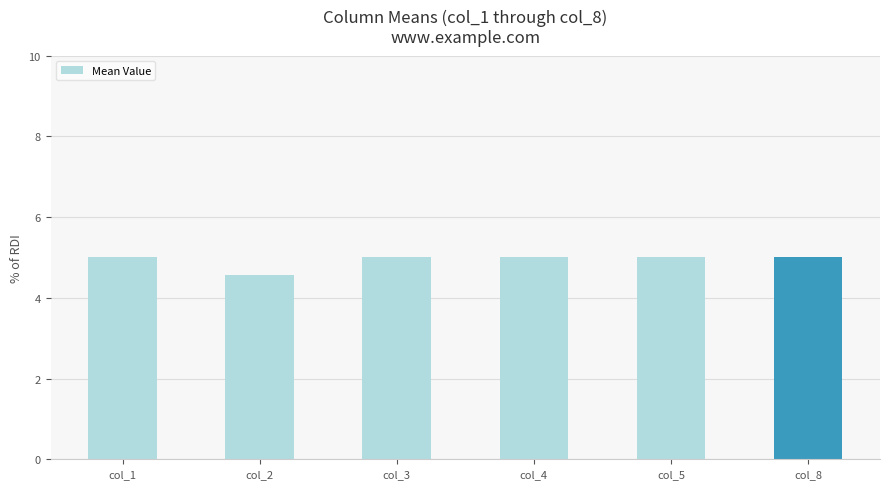

What is the greatest value displayed?

5.0